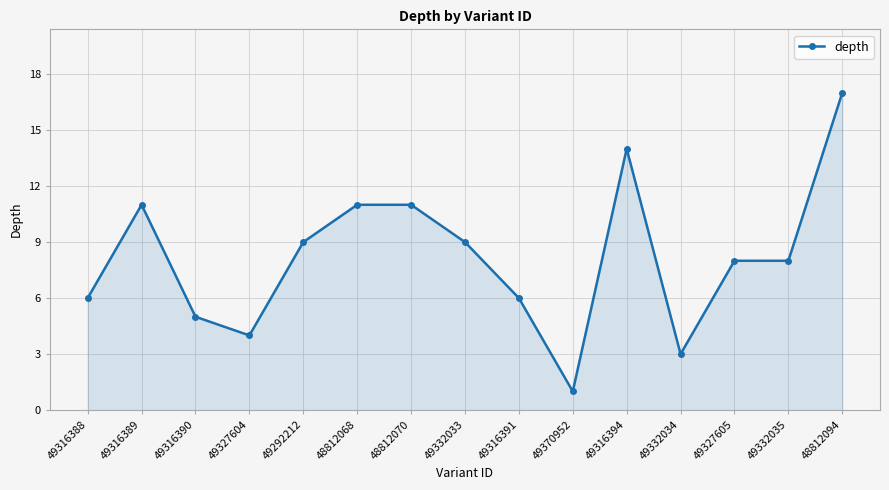

Does the chart display data point markers on the line(s)?

Yes